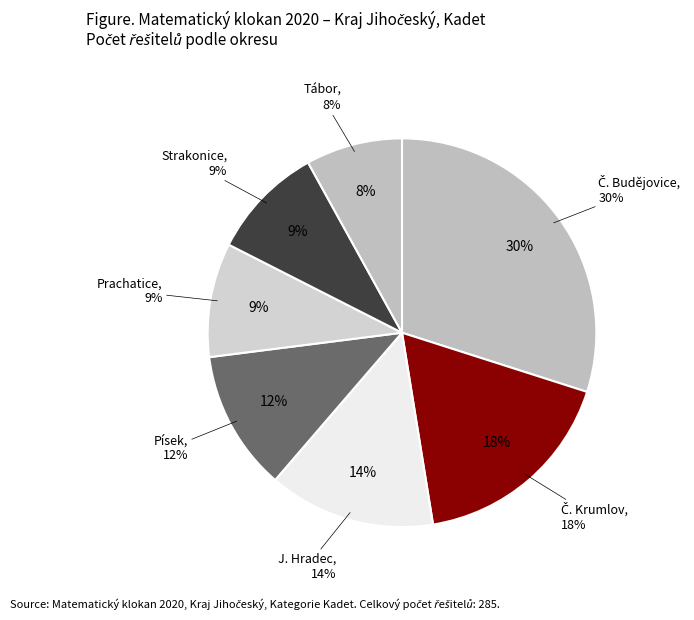

What percentage is NOT represented by Písek?

88.3%